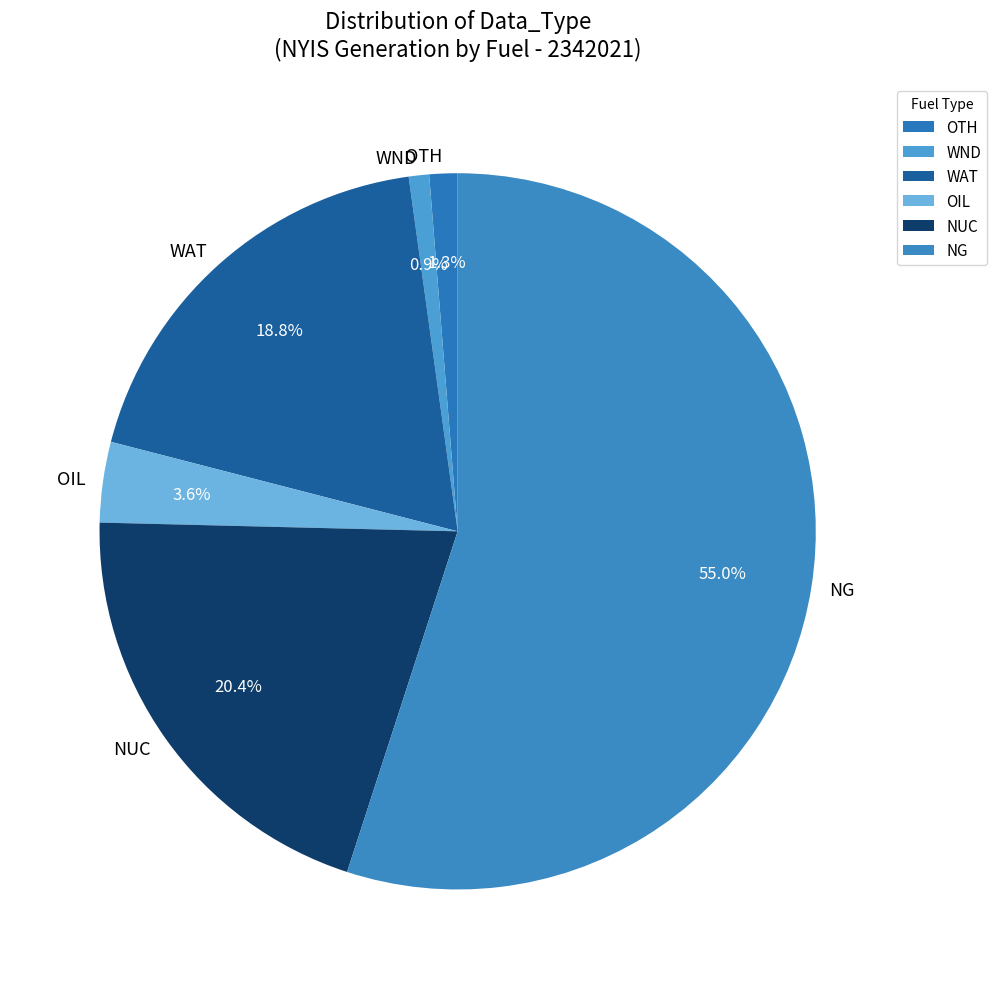

Which has a higher value, NG or OTH?

NG